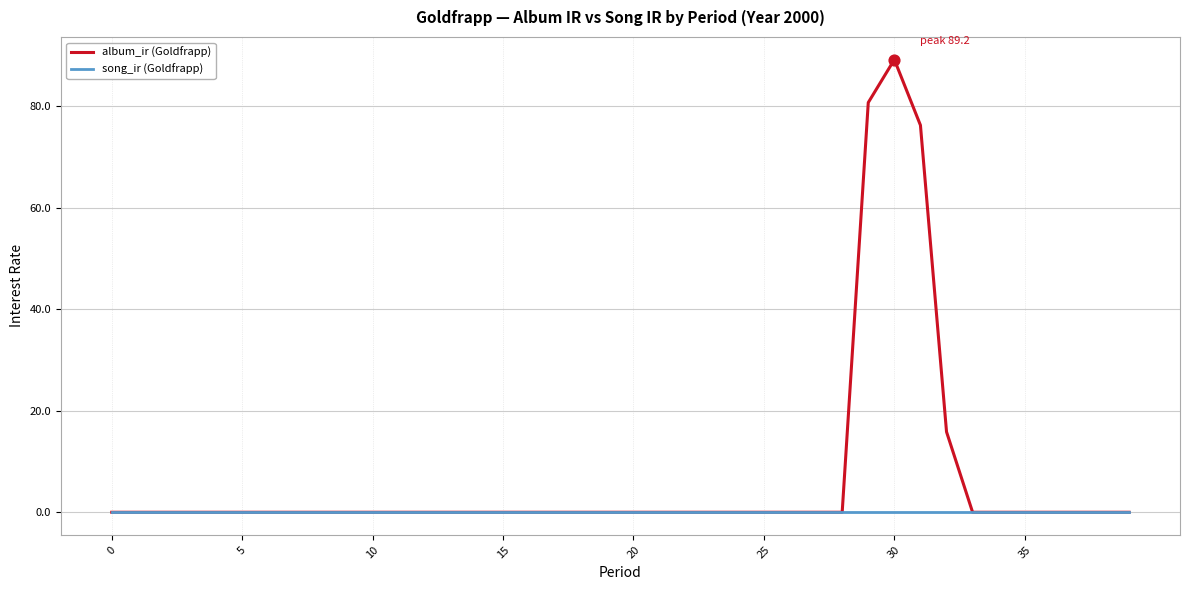

Which series has the largest range (max minus min)?

album_ir (Goldfrapp)